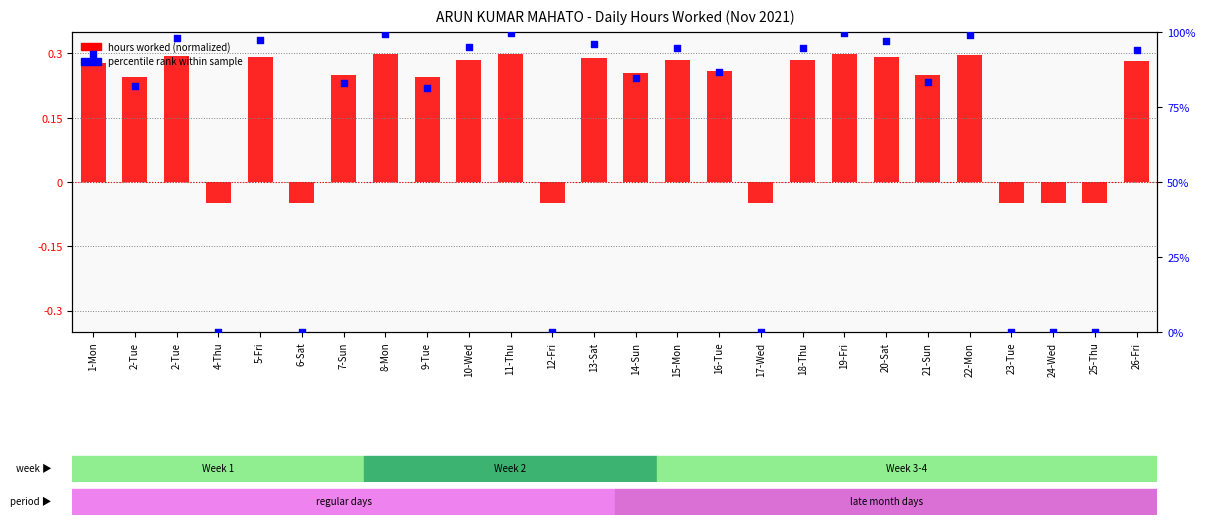

What is the total value across all series at 26-Fri?

94.3